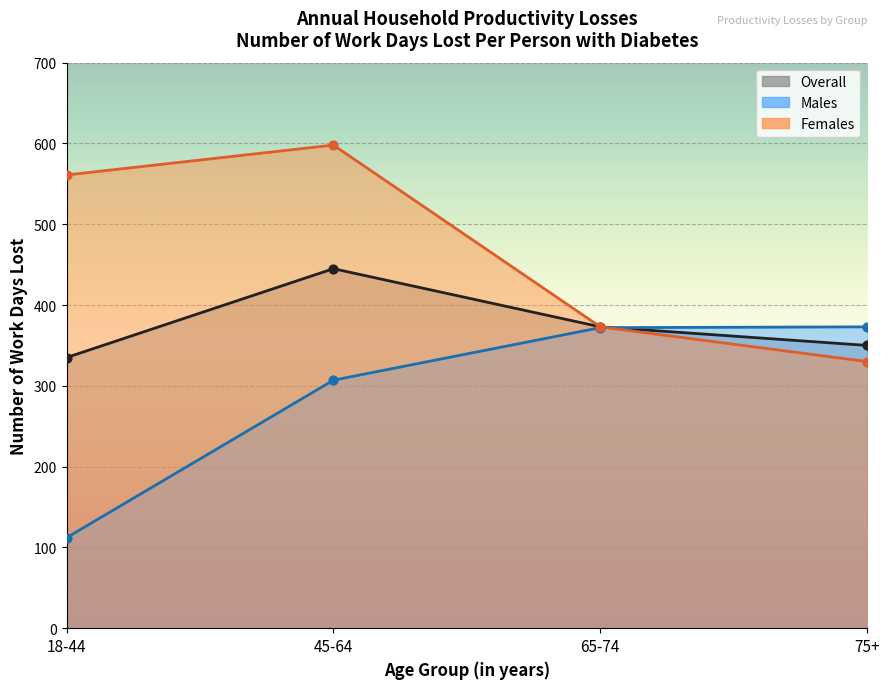

Which series reaches the minimum Y coordinate?

Males